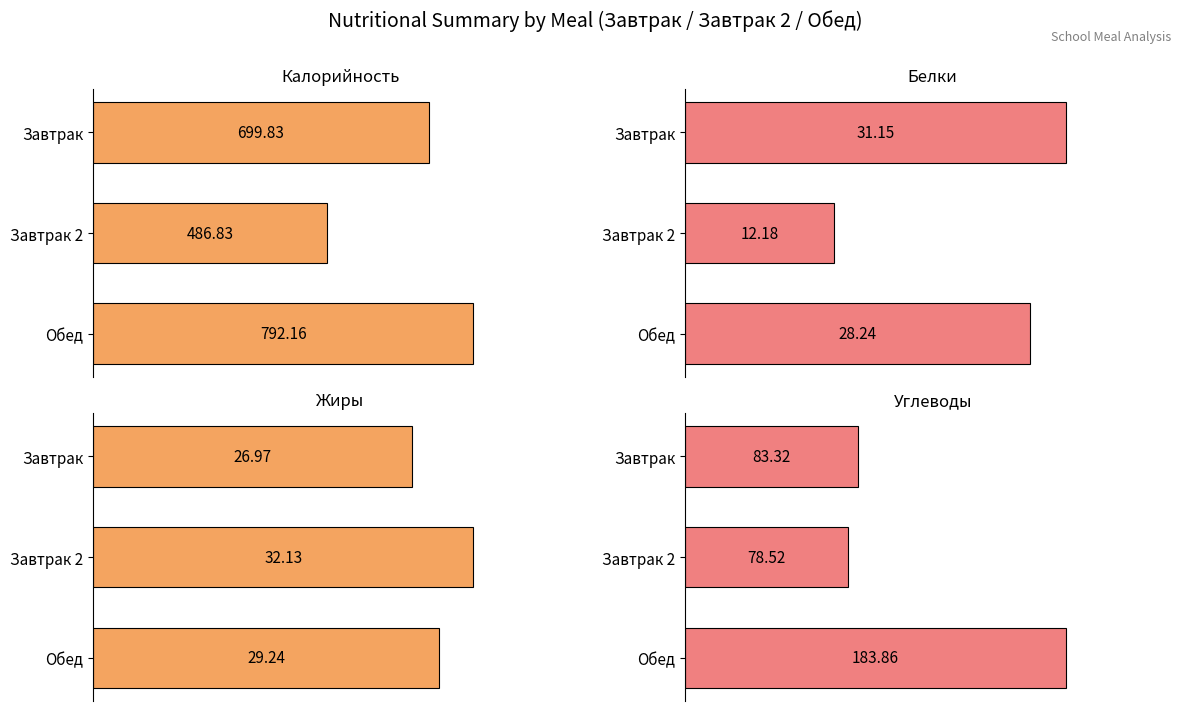

What is the sum of all Углеводы values?

345.7